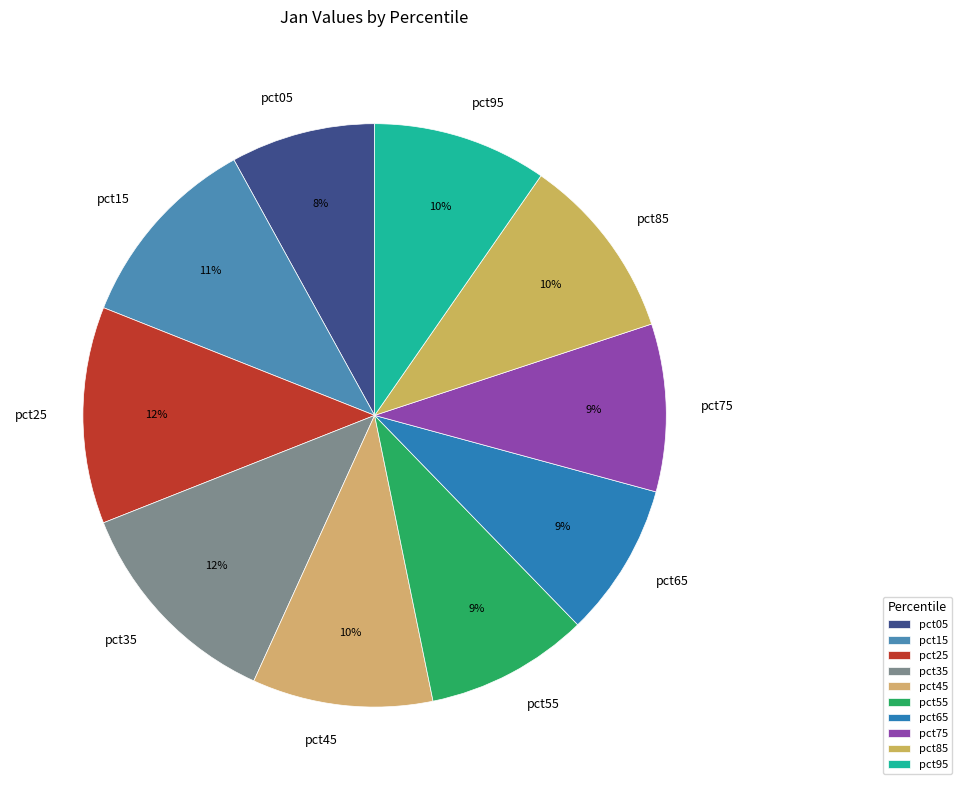

To the nearest percent, what is the combined percentage of pct95 and pct75?

19%